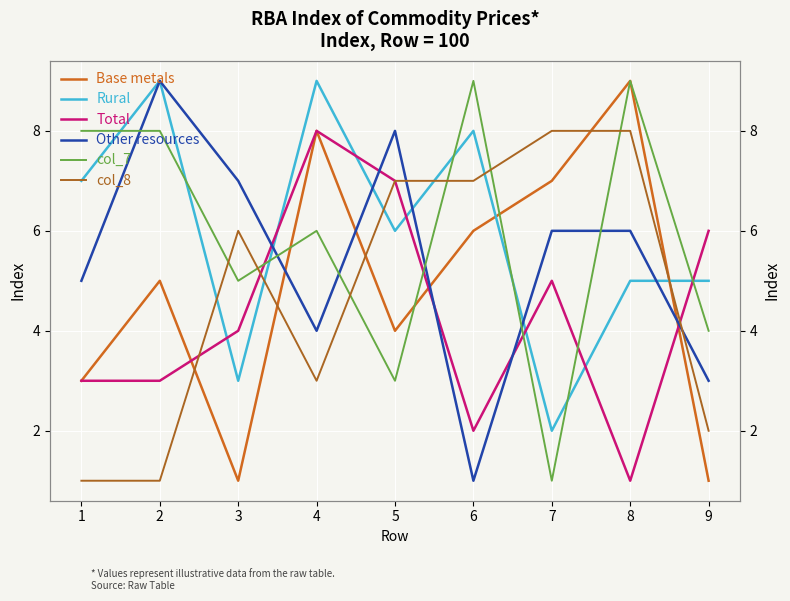

Which series has the largest range (max minus min)?

Base metals